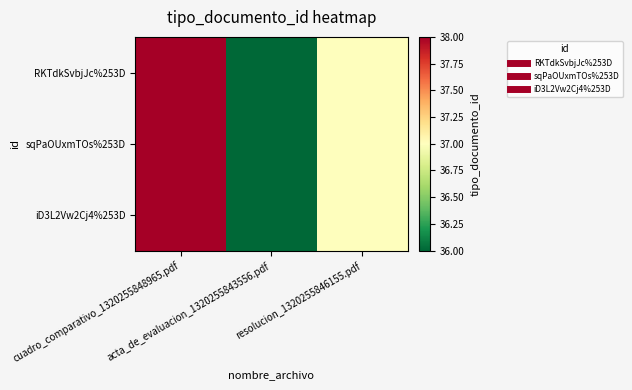

Reading left to right, what are all the values shown in this chart?

RKTdkSvbjJc%253D: cuadro_comparativo_1320255848965.pdf=38	acta_de_evaluacion_1320255843556.pdf=36	resolucion_1320255846155.pdf=37
sqPaOUxmTOs%253D: cuadro_comparativo_1320255848965.pdf=38	acta_de_evaluacion_1320255843556.pdf=36	resolucion_1320255846155.pdf=37
iD3L2Vw2Cj4%253D: cuadro_comparativo_1320255848965.pdf=38	acta_de_evaluacion_1320255843556.pdf=36	resolucion_1320255846155.pdf=37